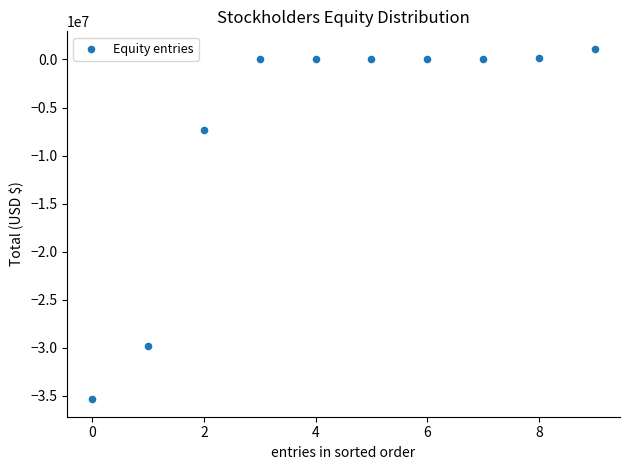

What Y value in the scatter plot is closest to -17128494?

-7291225